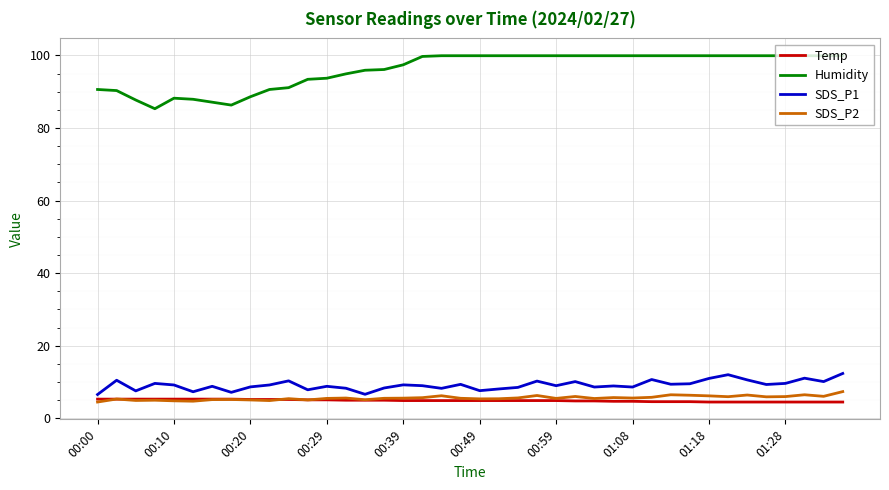

Rank the series by their maximum value, from highest to lowest.

Humidity, SDS_P1, SDS_P2, Temp